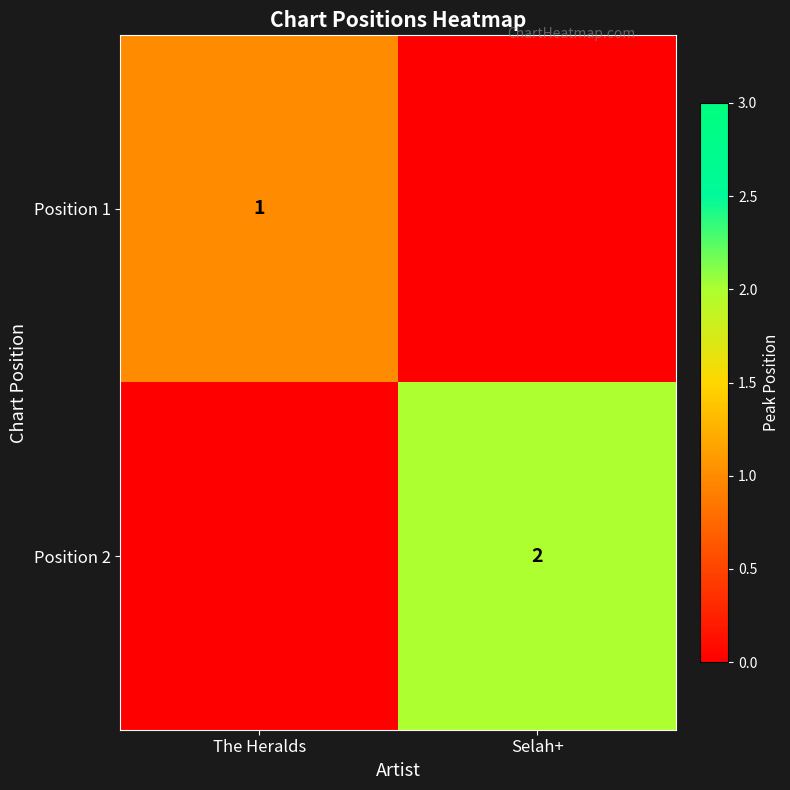

True or false: Position 2 has a value of 2 at Selah+.

True